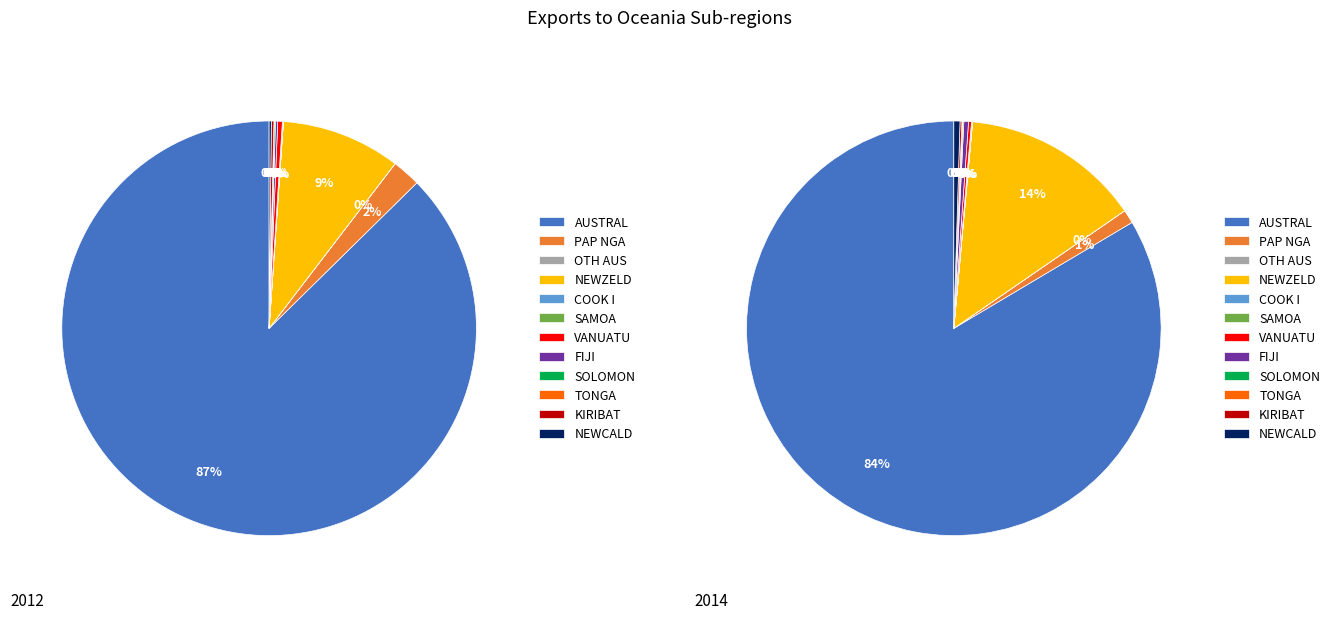

What is the change in value from NEWZELD to VANUATU?

-150379517